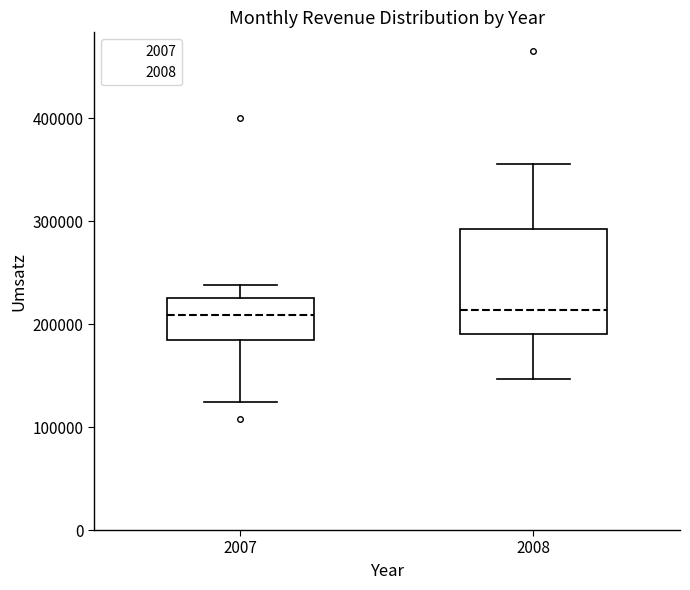

Where is the upper edge of the box at x = 2007 on the y-axis? The values are not printed on the chart, so give them approximately, as read against the axis.

220000